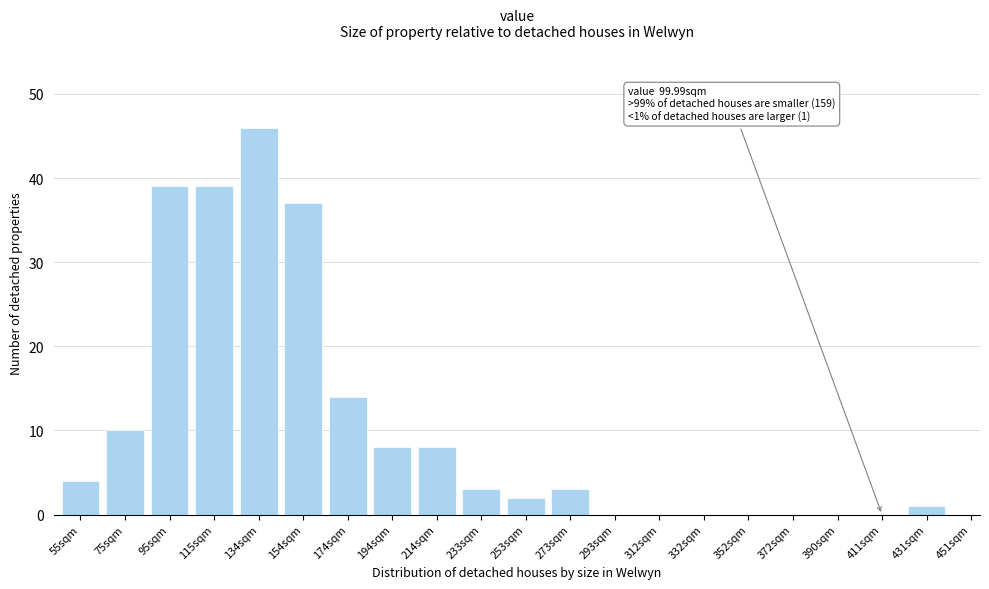

Reading left to right, list all the values displayed in this chart.

55sqm=4	75sqm=10	95sqm=39	115sqm=39	134sqm=46	154sqm=37	174sqm=14	194sqm=8	214sqm=8	233sqm=3	253sqm=2	273sqm=3	293sqm=0	312sqm=0	332sqm=0	352sqm=0	372sqm=0	390sqm=0	411sqm=0	431sqm=1